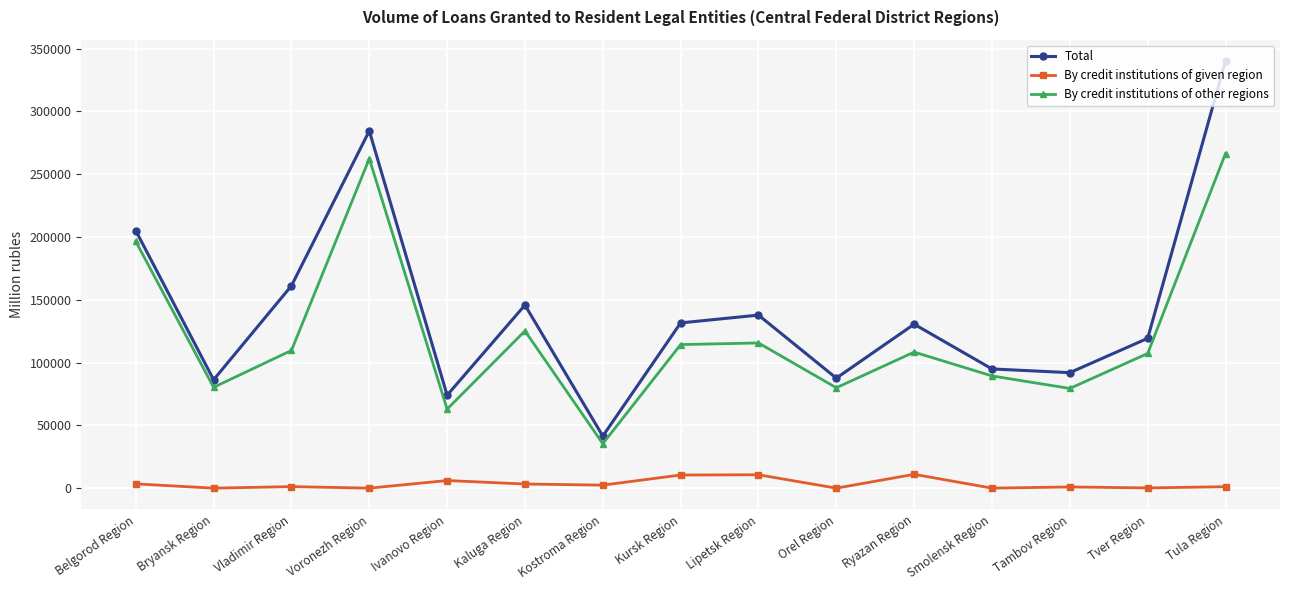

What is the difference between the maximum and minimum values in the By credit institutions of given region series?

11005